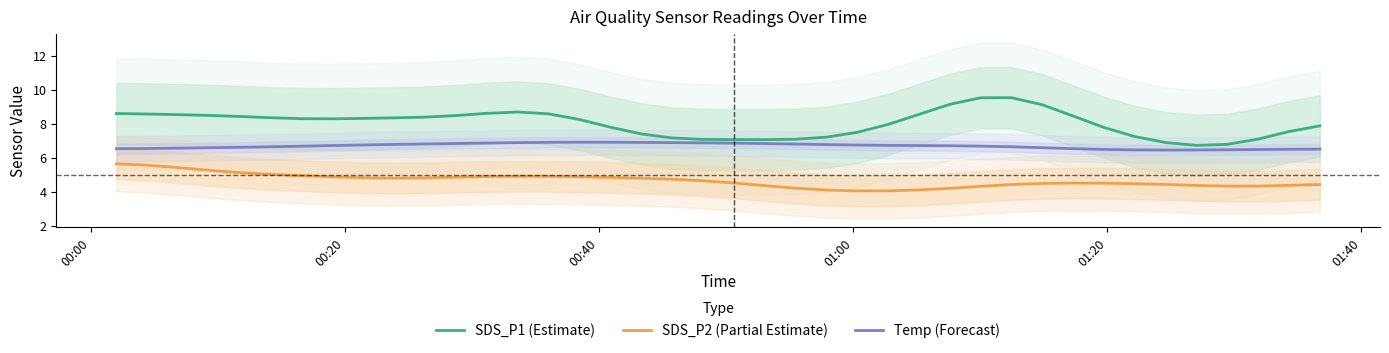

What are all the series names shown in the legend?

SDS_P1 (Estimate), SDS_P2 (Partial Estimate), Temp (Forecast)